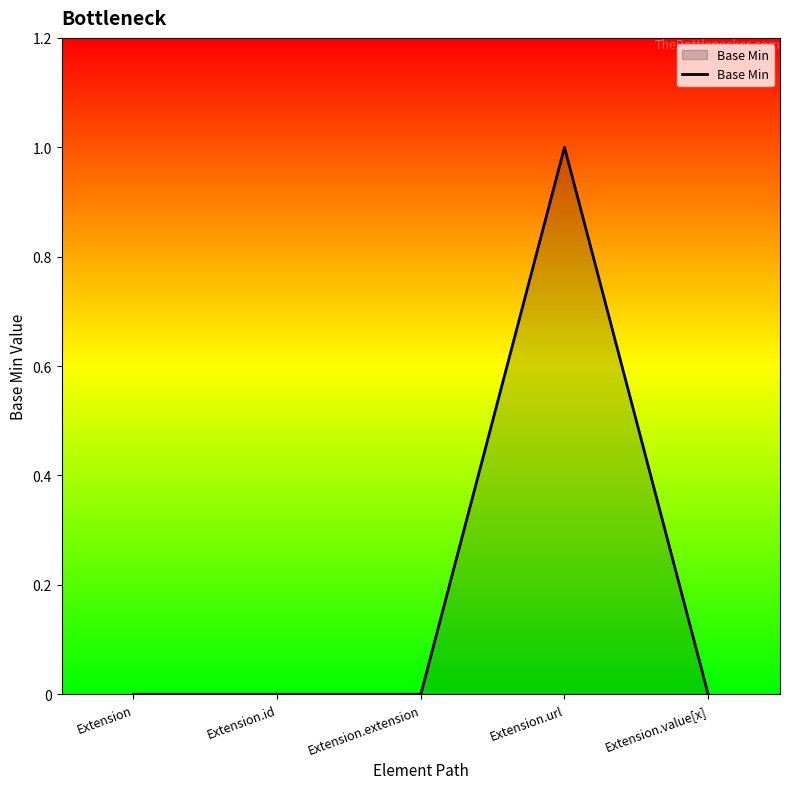

Reading left to right, list all the values displayed in this chart.

0	0	0	1	0